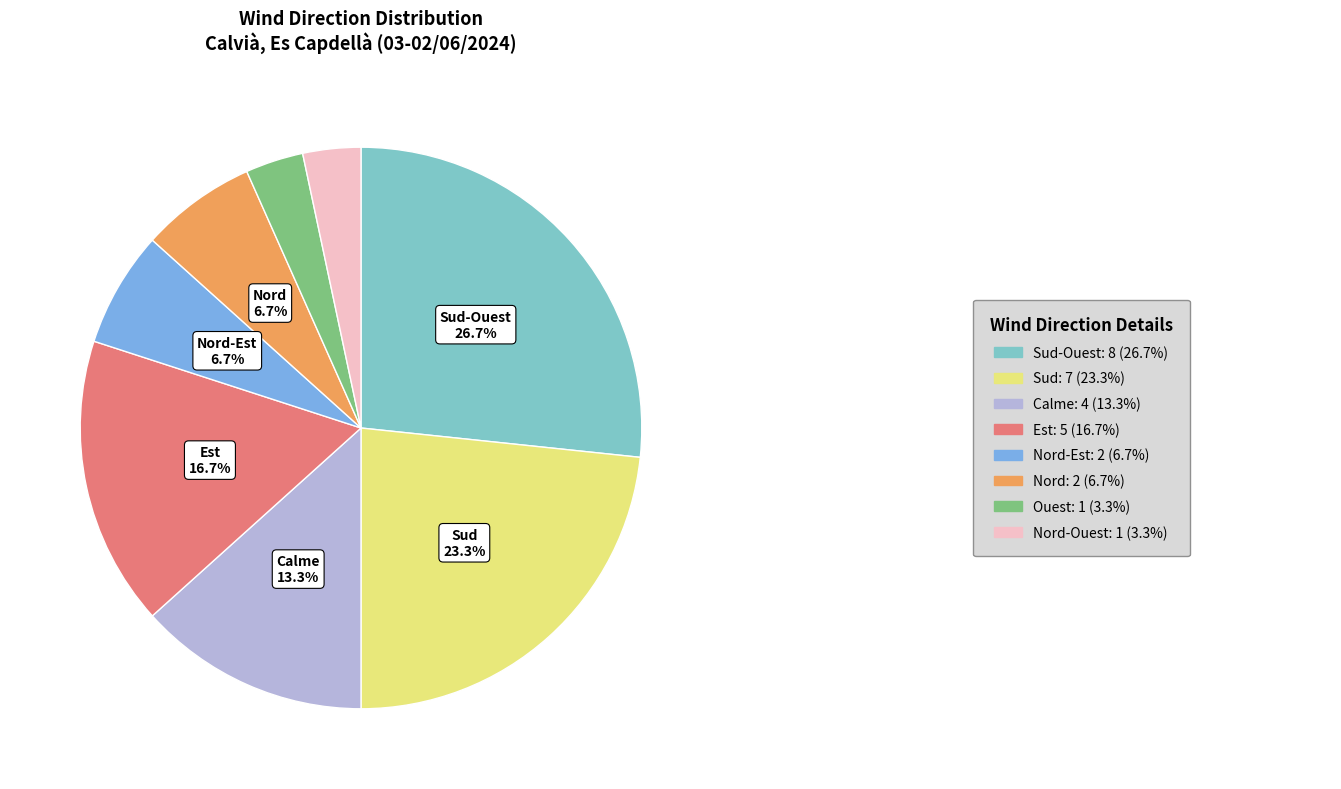

Does any single category account for the majority?

No